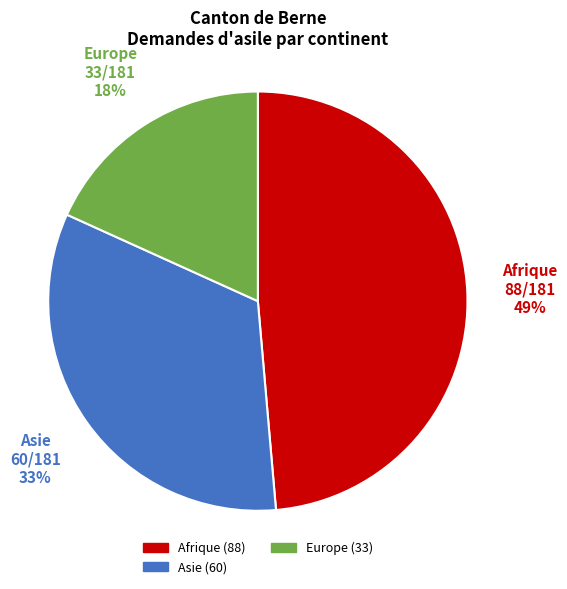

Count the number of slices in the pie.

3